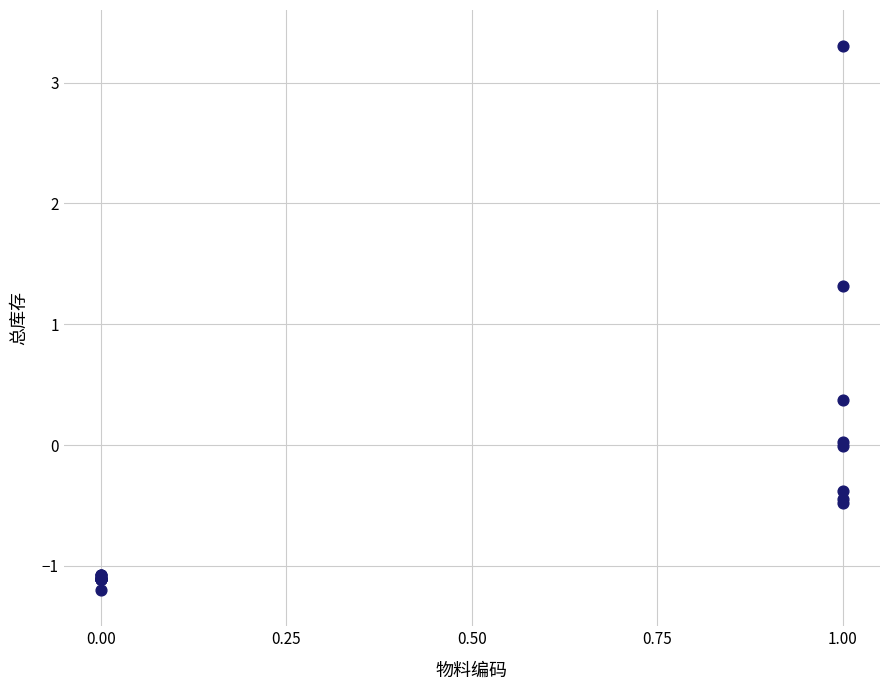

What Y value in the scatter plot is closest to 1?

1.3